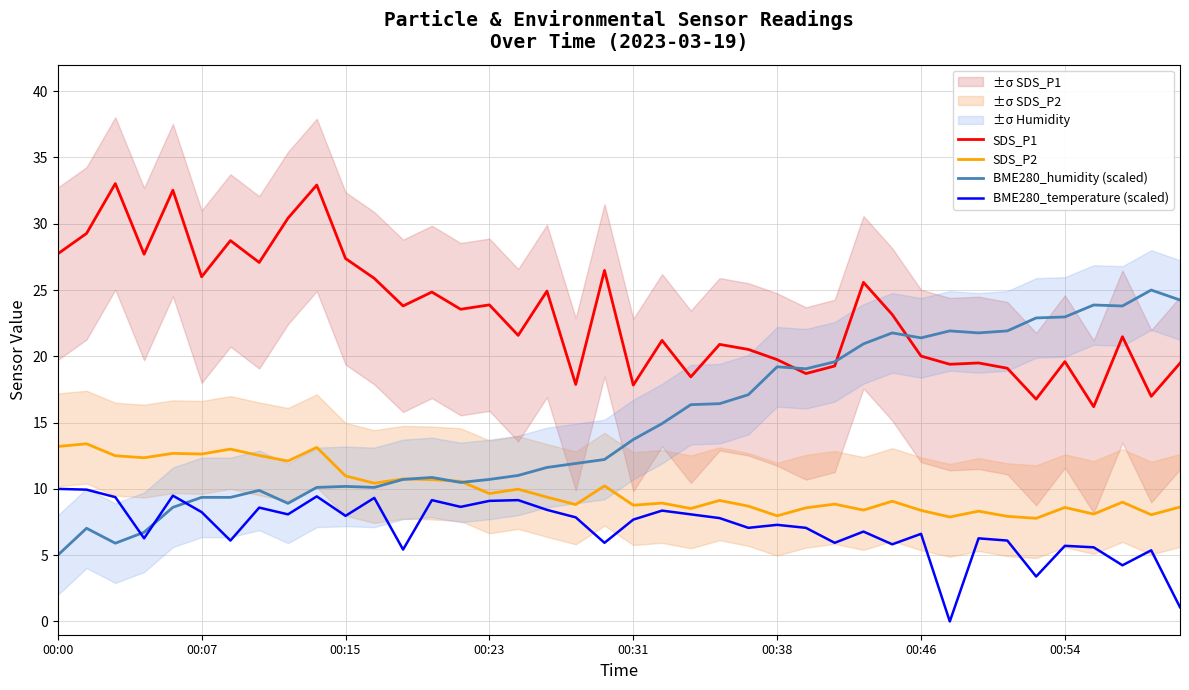

What is the highest value of the BME280_temperature (scaled) series?

10.0